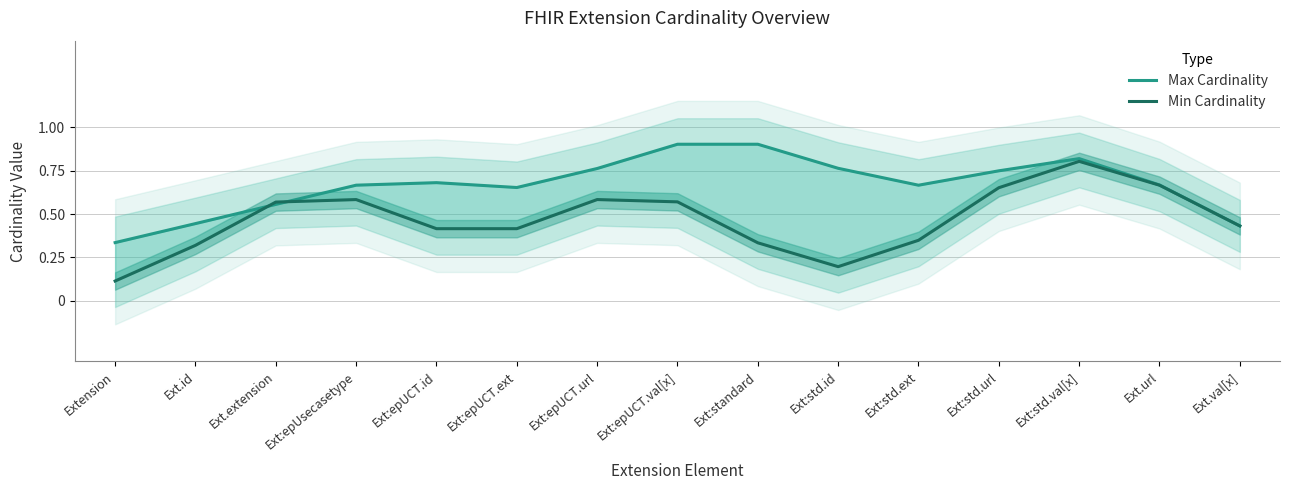

What is the sum of the Min Cardinality values at Ext:std.url and Extension?

0.8